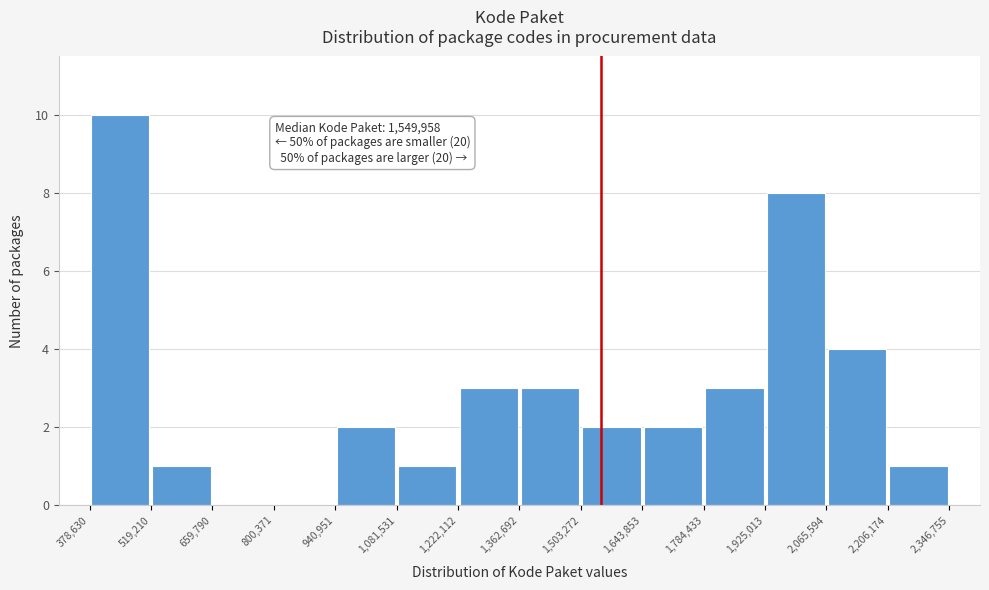

Which range on the x-axis has the tallest bar?

378,630 to 519,210